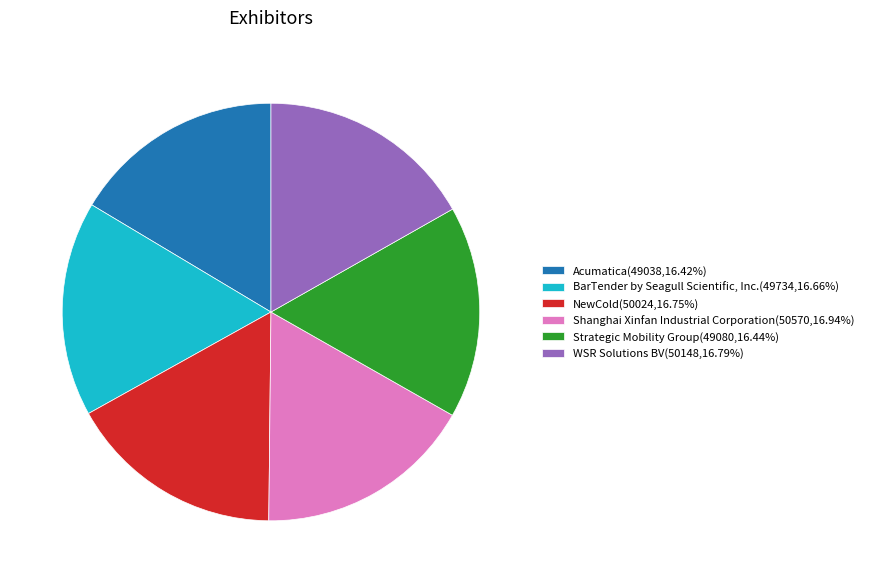

Approximately how many times larger is the value at Acumatica(49038,16.42%) compared to Strategic Mobility Group(49080,16.44%)?

1.0